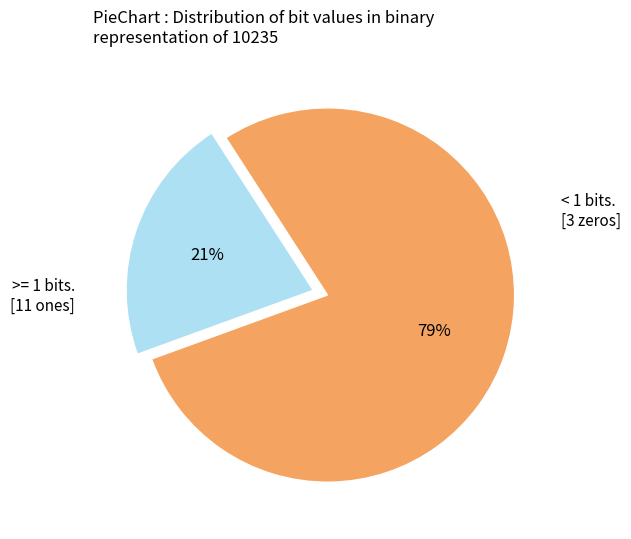

Is there a majority slice in this chart?

Yes